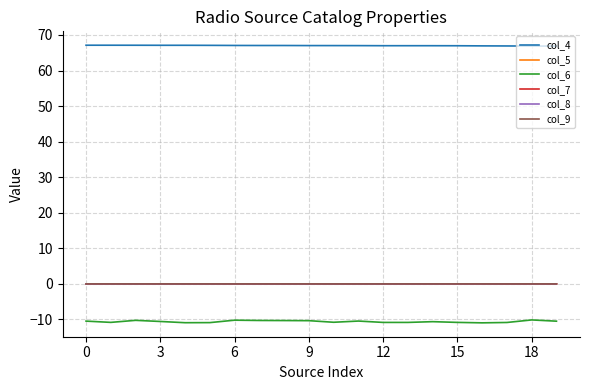

Which series has the largest range (max minus min)?

col_6